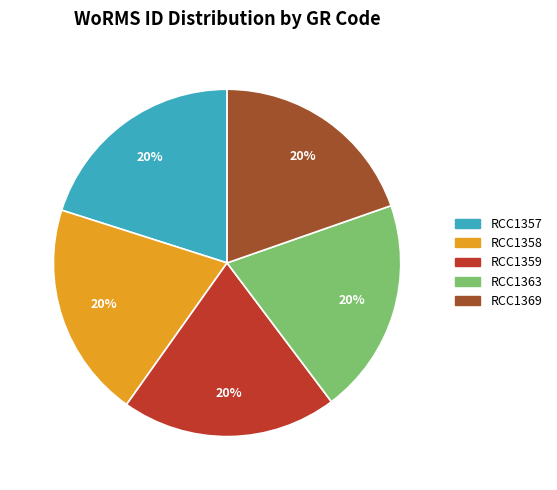

Does RCC1369 represent more than half of the total?

No